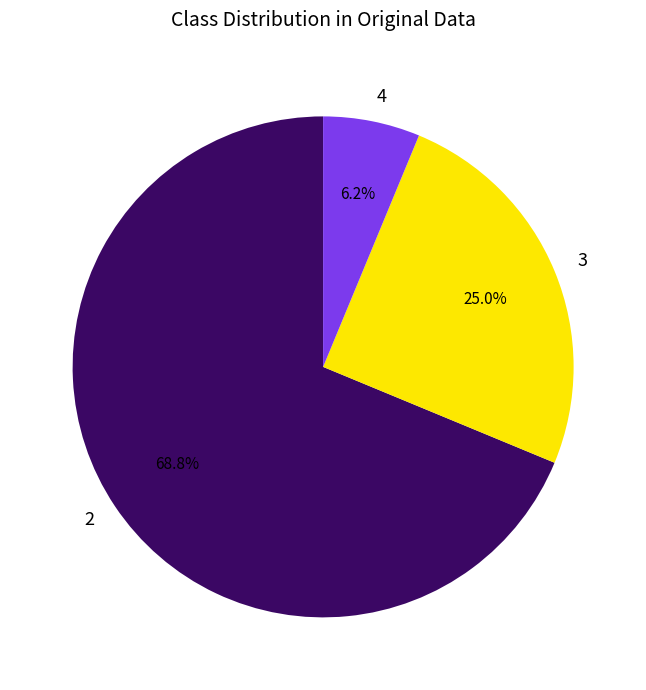

Combined, do 4 and 2 account for over 50%?

Yes